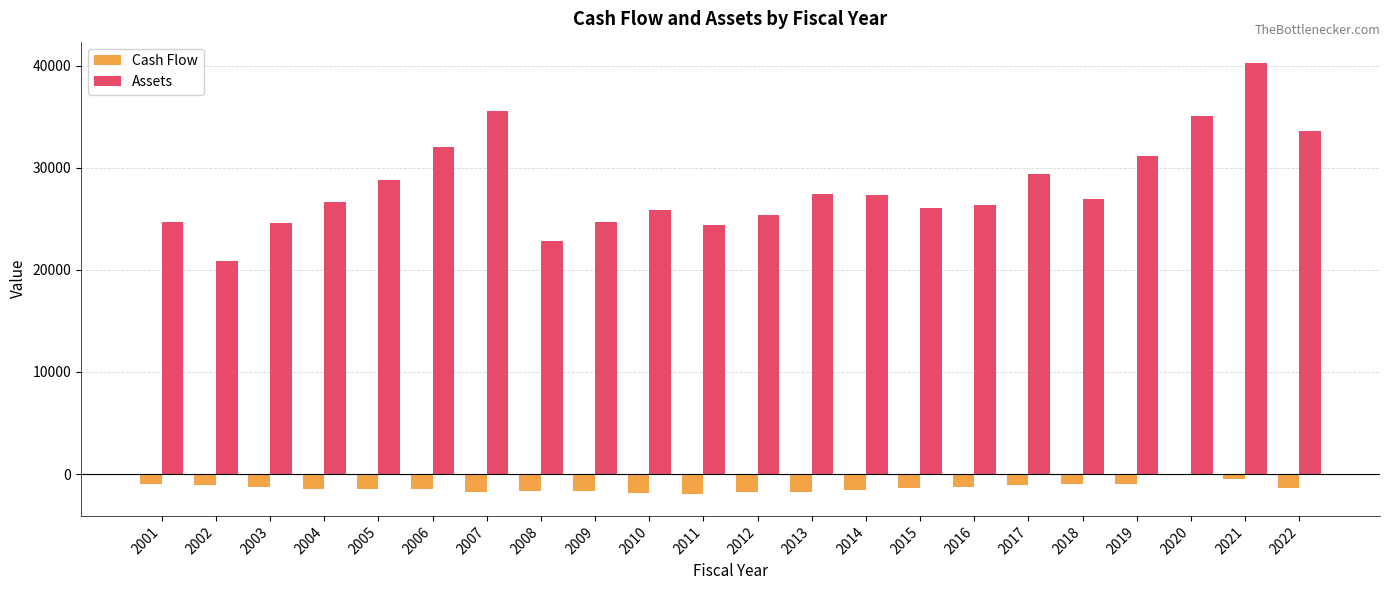

What is the sum of all Assets values?

619673.3